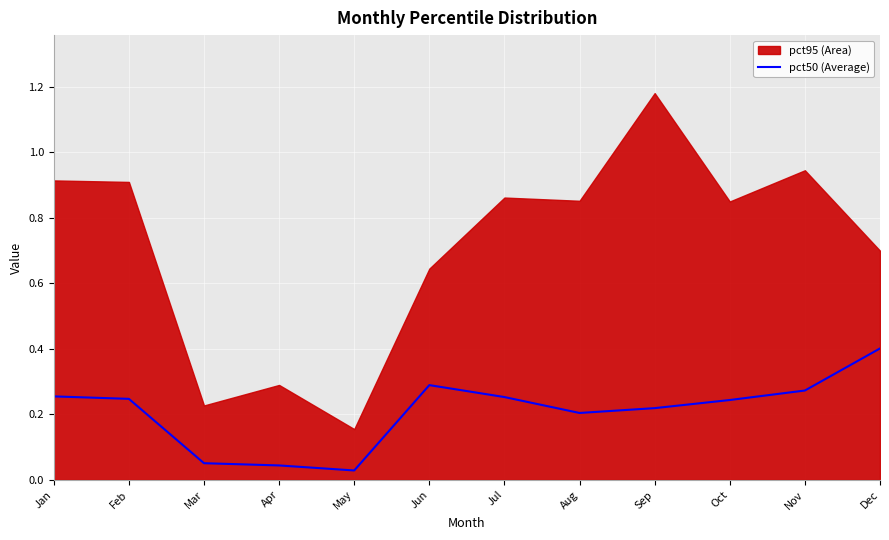

At which category does the data reach its first local peak?

Jun